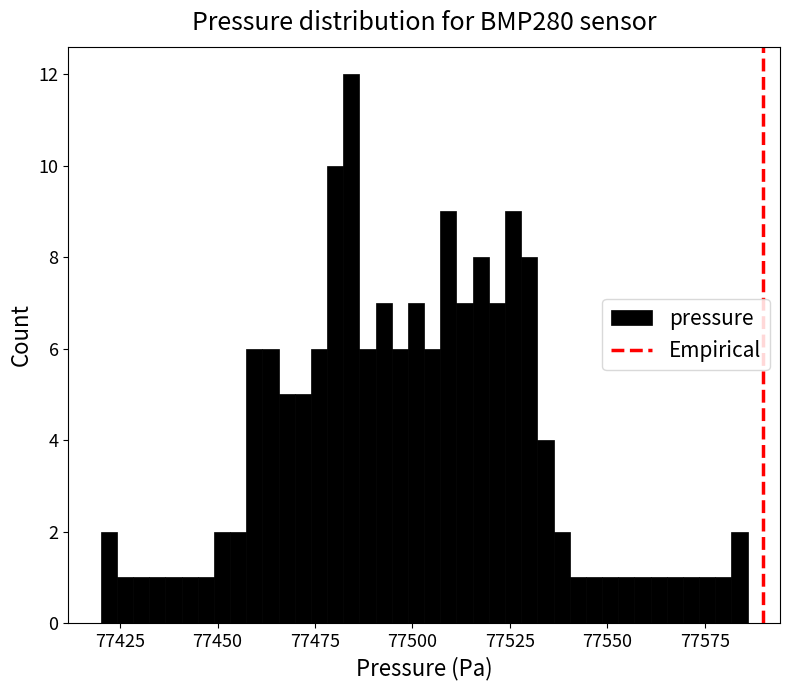

Around what value on the x-axis is the tallest bar? Give the approximate position of its centre, as read against the axis.

77485